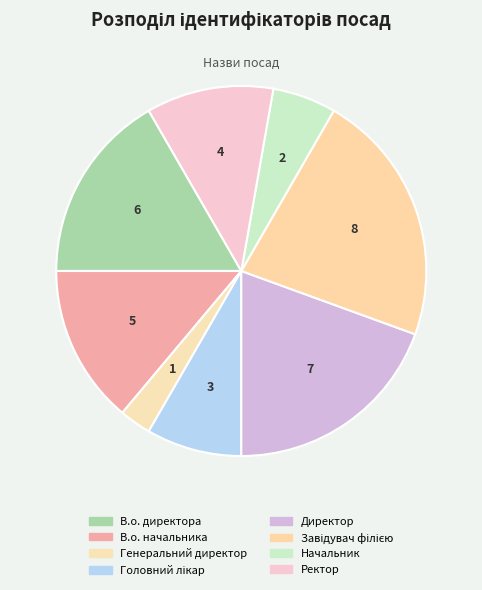

What percentage is the Головний лікар slice, to the nearest percent?

8%